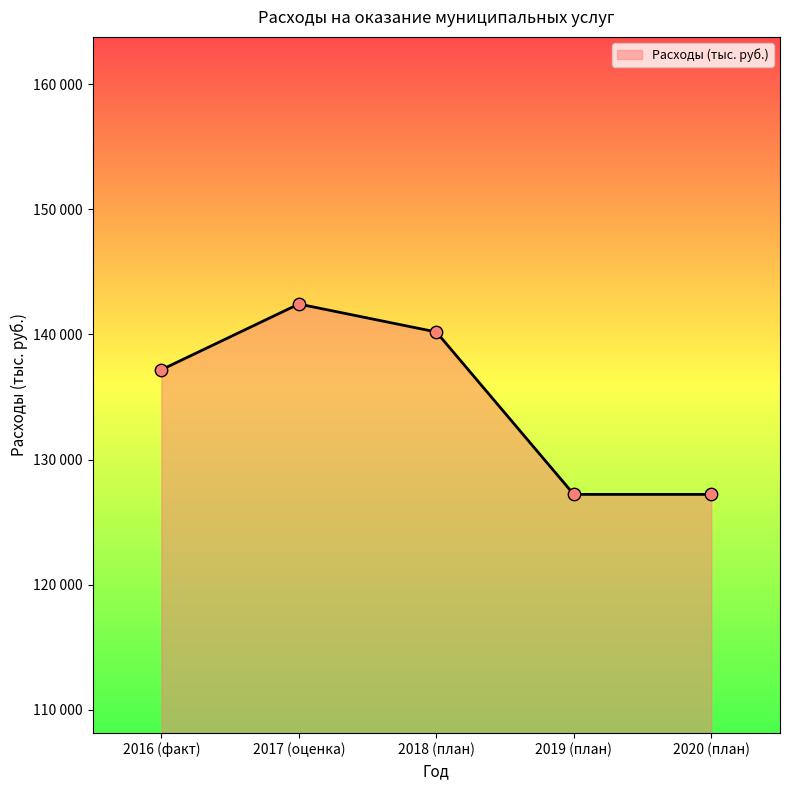

Between 2020 (план) and 2018 (план), which is larger?

2018 (план)